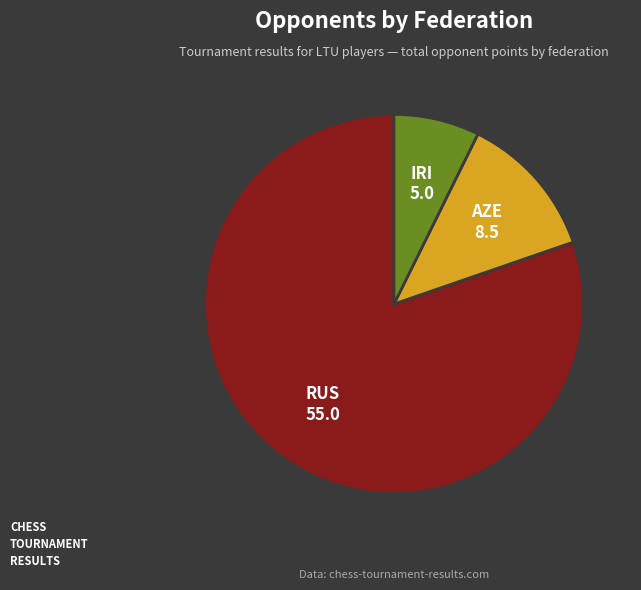

Is there any slice that represents more than half of the pie?

Yes